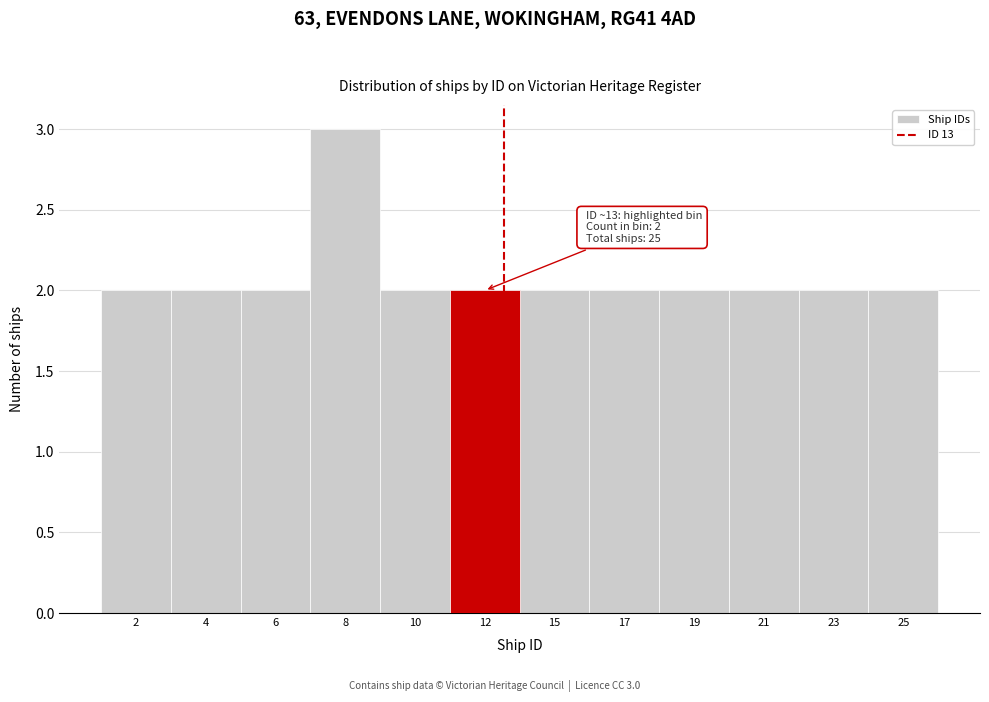

Reading right to left, list all the values displayed in this chart.

2	2	2	2	2	2	2	2	3	2	2	2